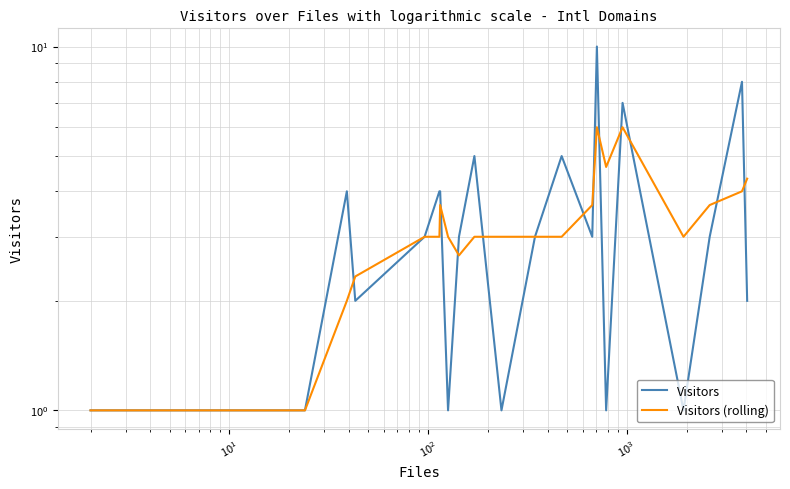

Rank the series by their maximum value, from lowest to highest.

Visitors (rolling), Visitors